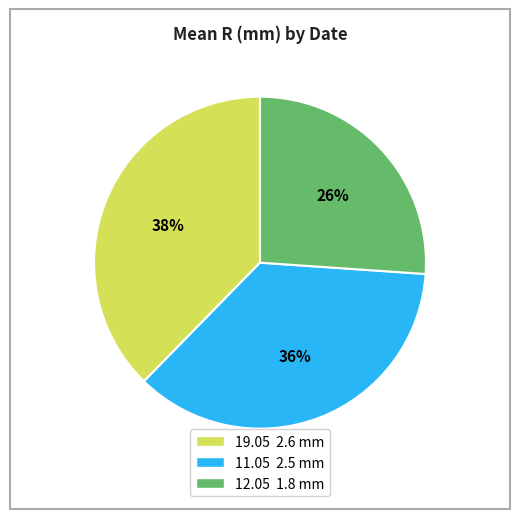

Does any single category account for the majority?

No